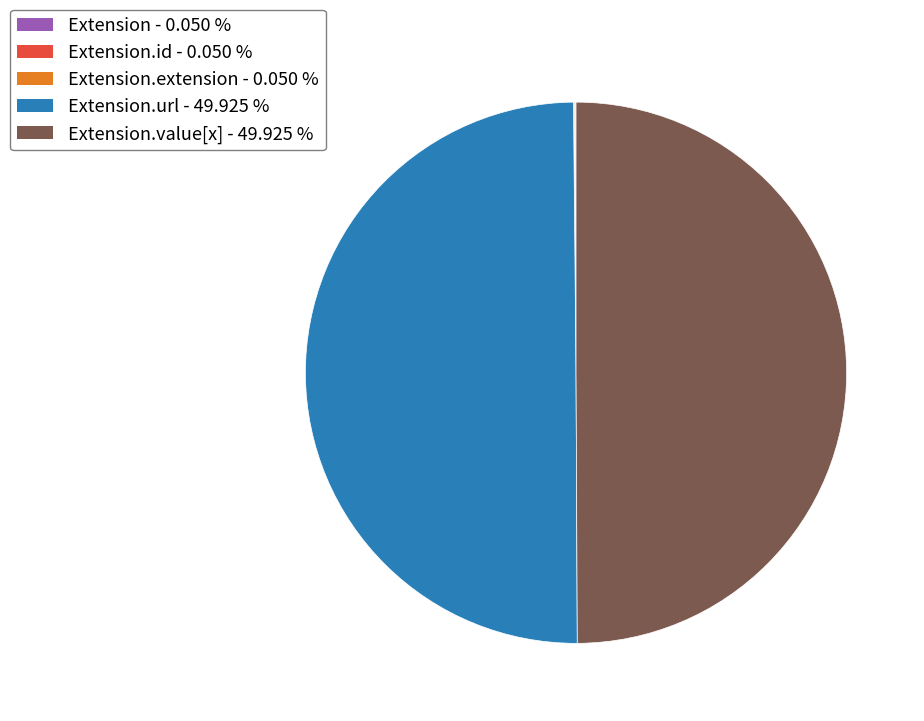

Is there any slice that represents more than half of the pie?

No